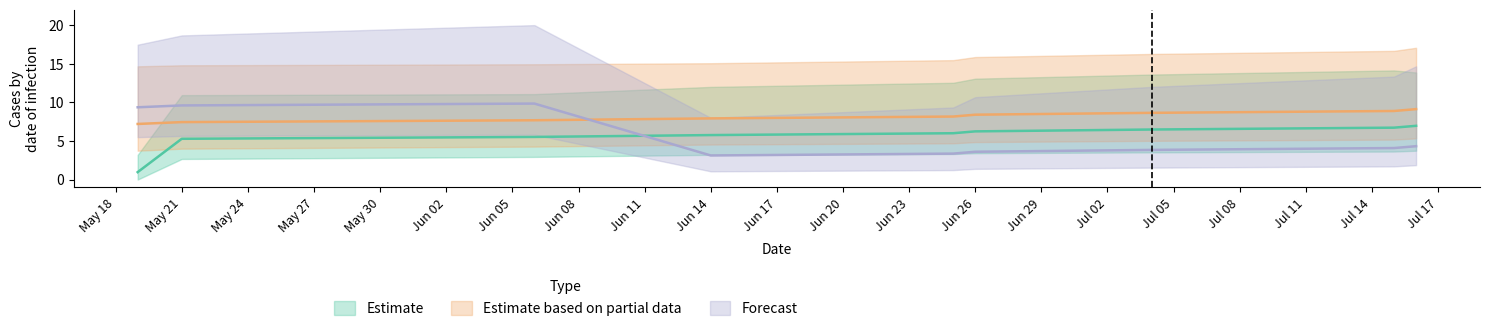

Rank the categories by Estimate based on partial data value from lowest to highest.

2011-05-19, 2011-05-21, 2011-06-06, 2011-06-14, 2011-06-25, 2011-06-26, 2011-07-04, 2011-07-15, 2011-07-16